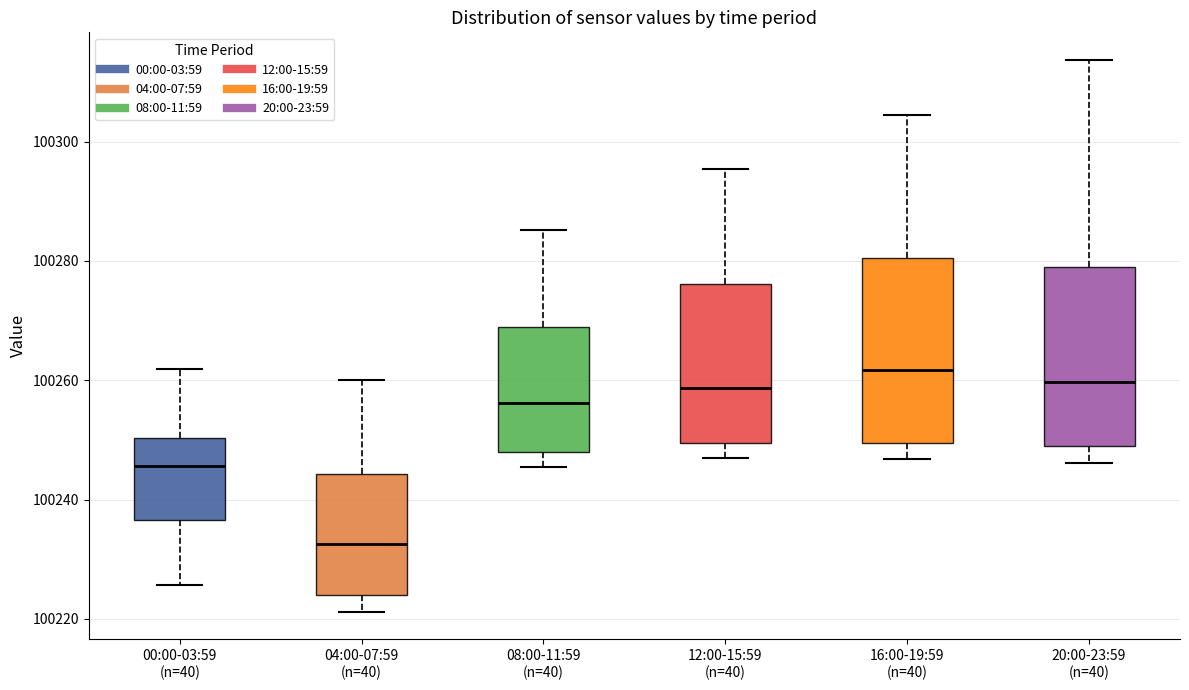

Where does the upper whisker of the box for 20:00-23:59 (n=40) end on the y-axis? The values are not printed on the chart, so give them approximately, as read against the axis.

100314